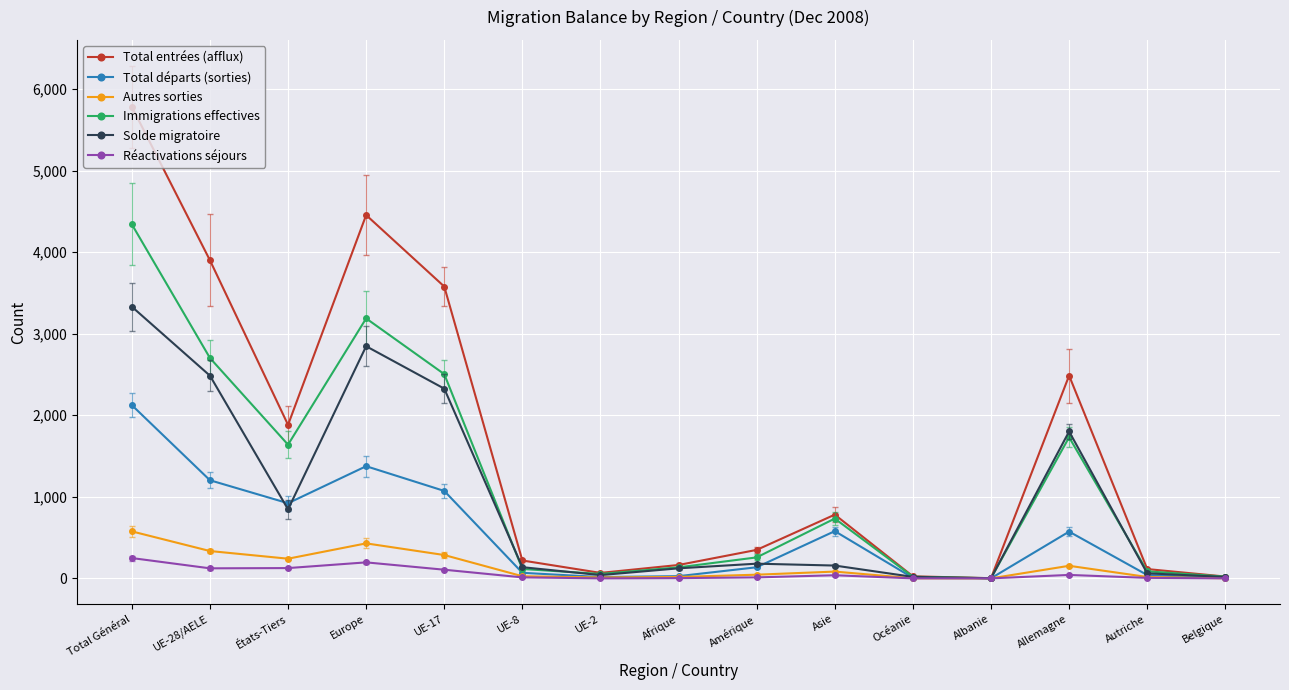

The value of Solde migratoire at UE-8 is 137. True or false?

True